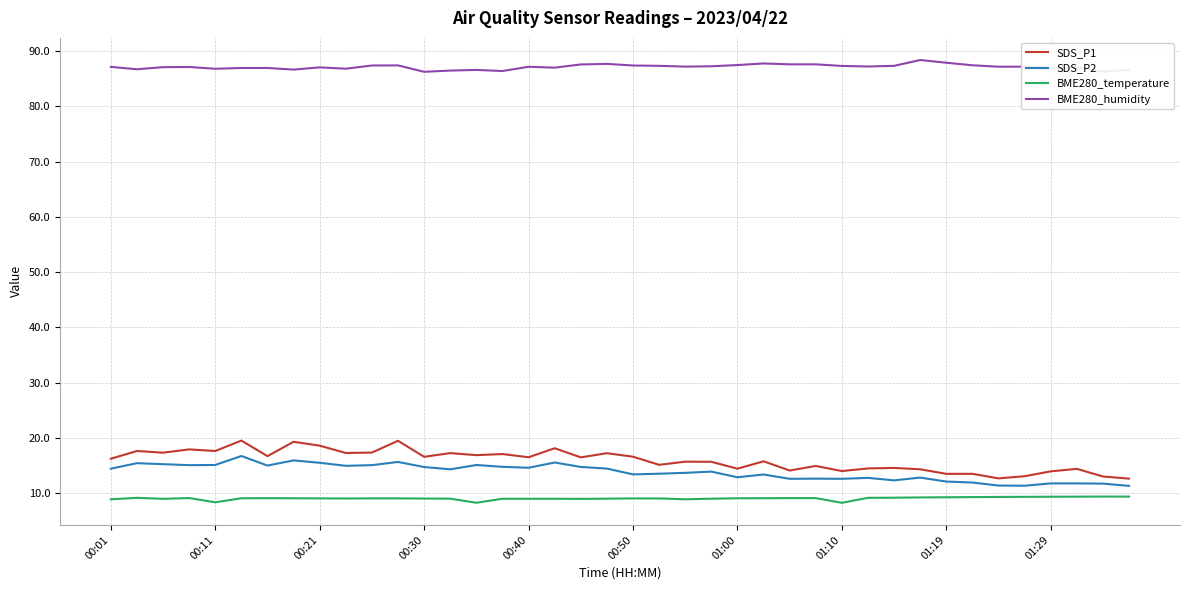

Which series has the largest total across all categories?

BME280_humidity